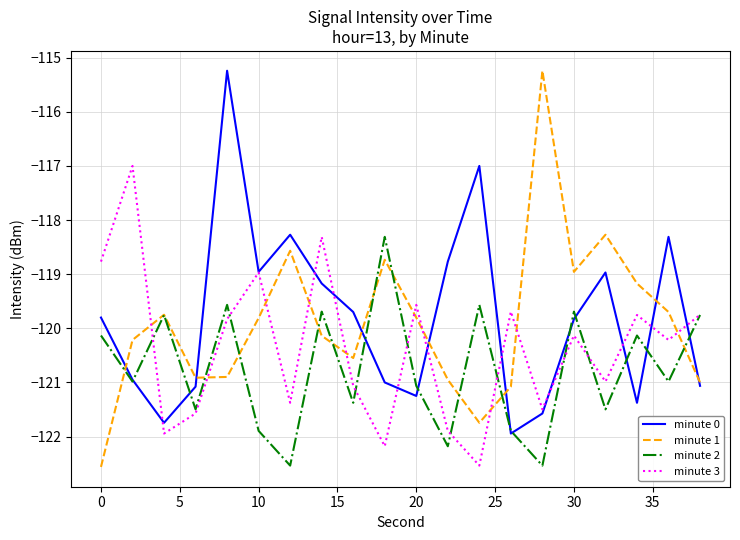

What is the average value of the minute 2 series?

-120.8